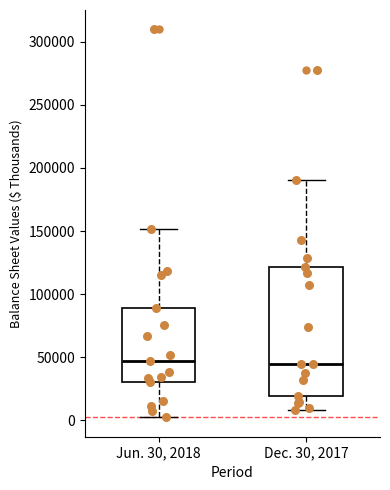

Reading left to right, transcribe this box plot: for each box, give where its median line is, the range the box spans, and where its two whiskers end, as read against the y-axis. The values are not printed on the chart, so give them approximately, as read against the axis.

Jun. 30, 2018: median 45000, box 30000 to 90000, whiskers 0 to 150000
Dec. 30, 2017: median 45000, box 20000 to 120000, whiskers 10000 to 190000